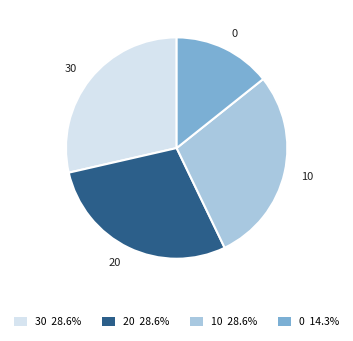

Do 20 and 0 together represent more than half of the pie?

No